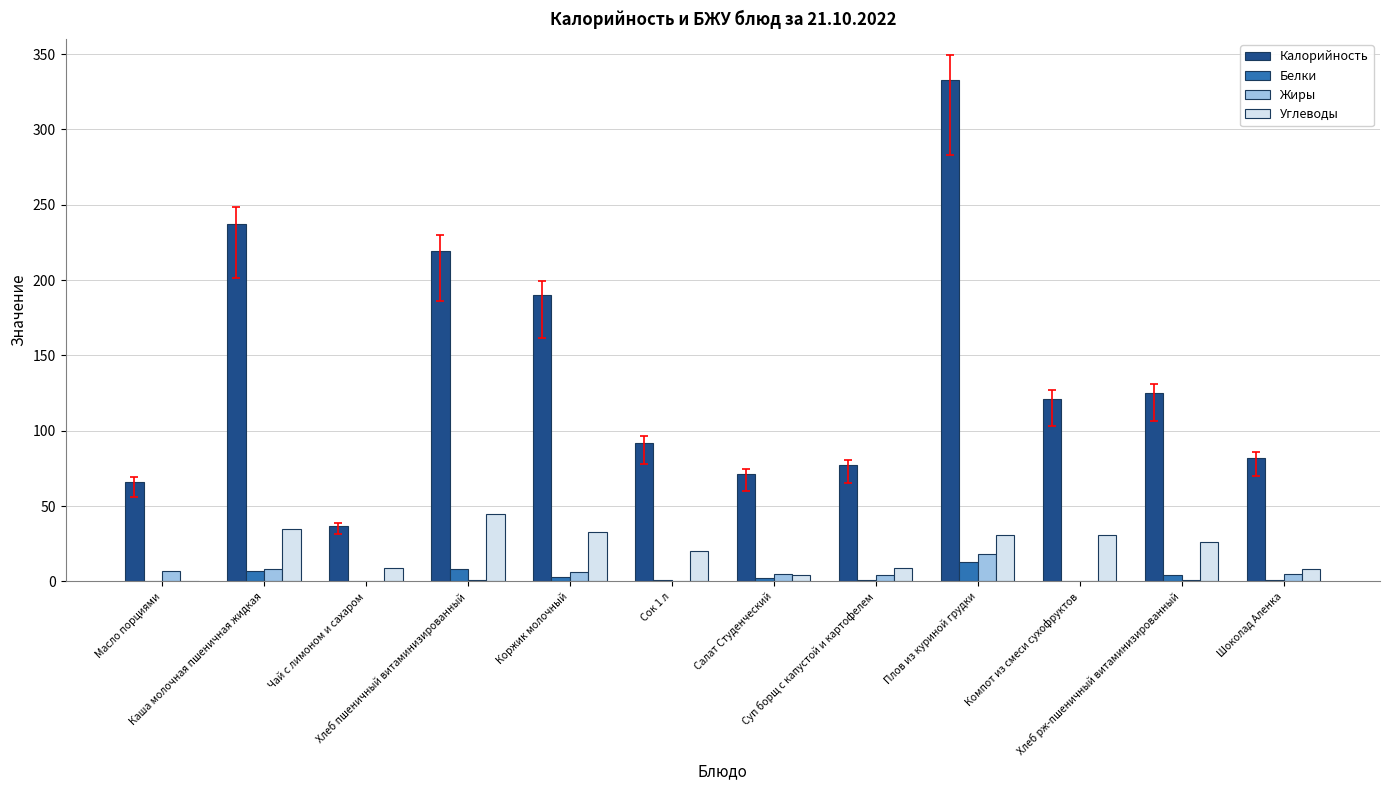

What is the sum of all Жиры values?

55.1